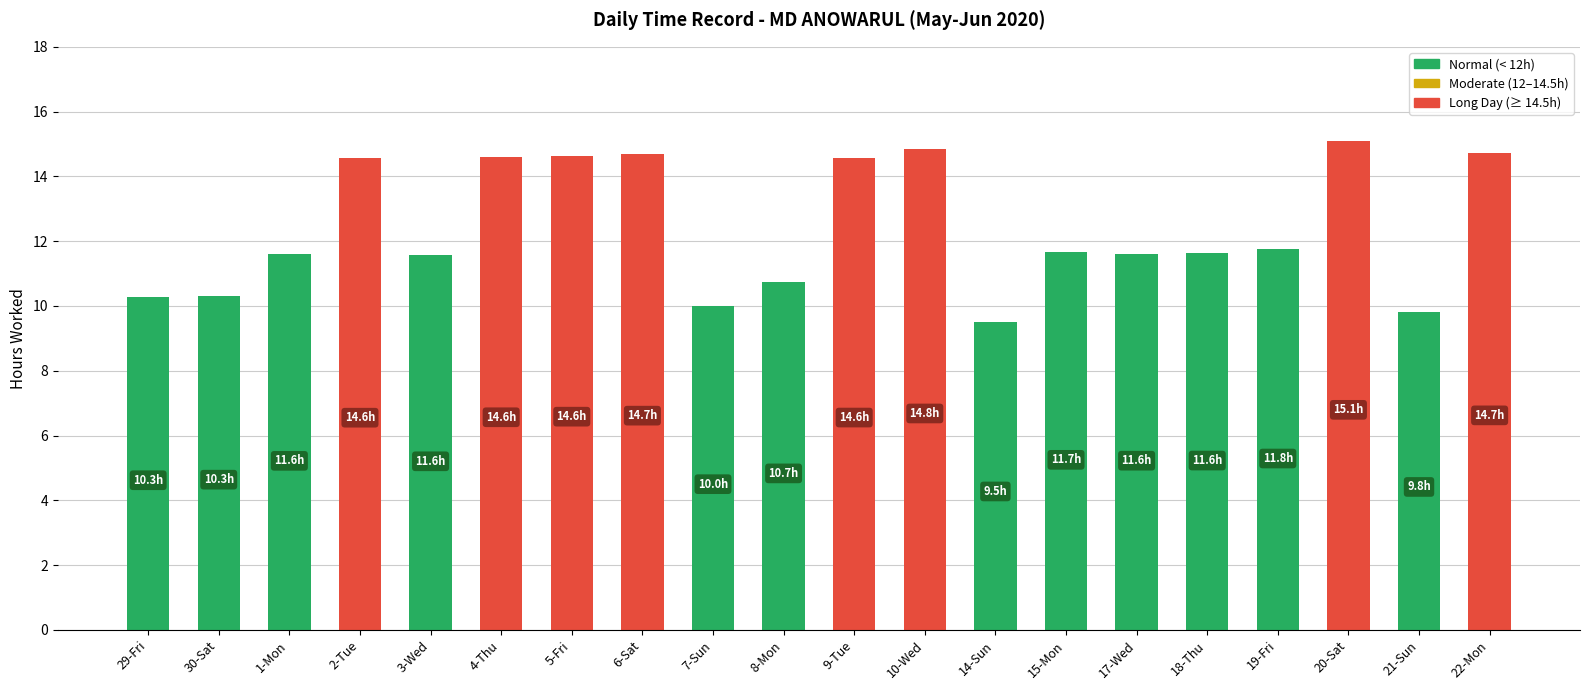

What is the label of the 5th bar from the left?

3-Wed